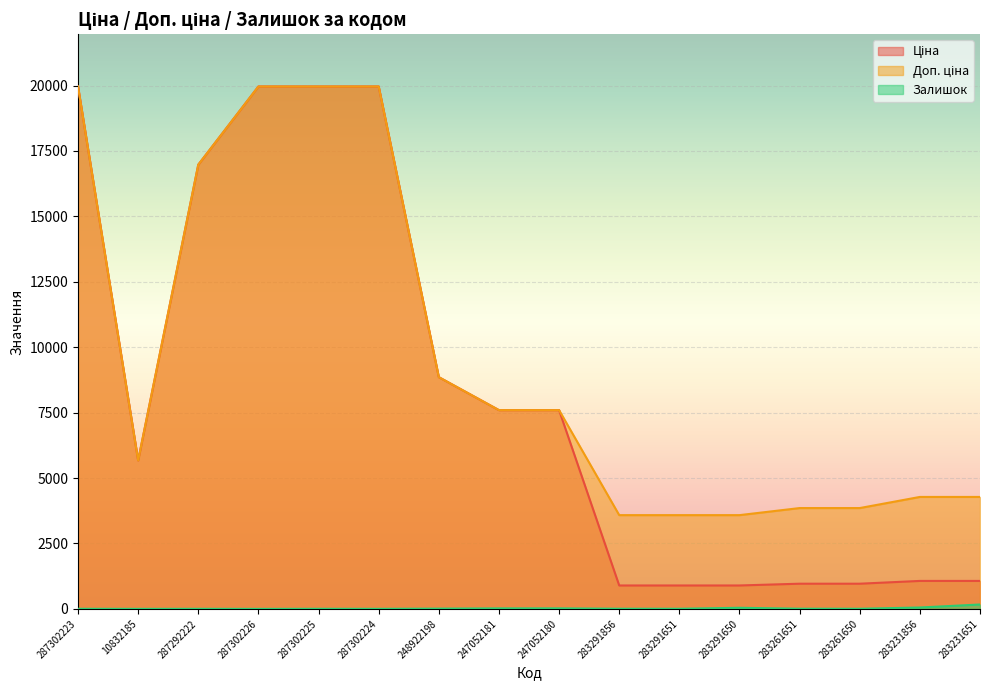

What is the minimum value shown in the chart?

1.0